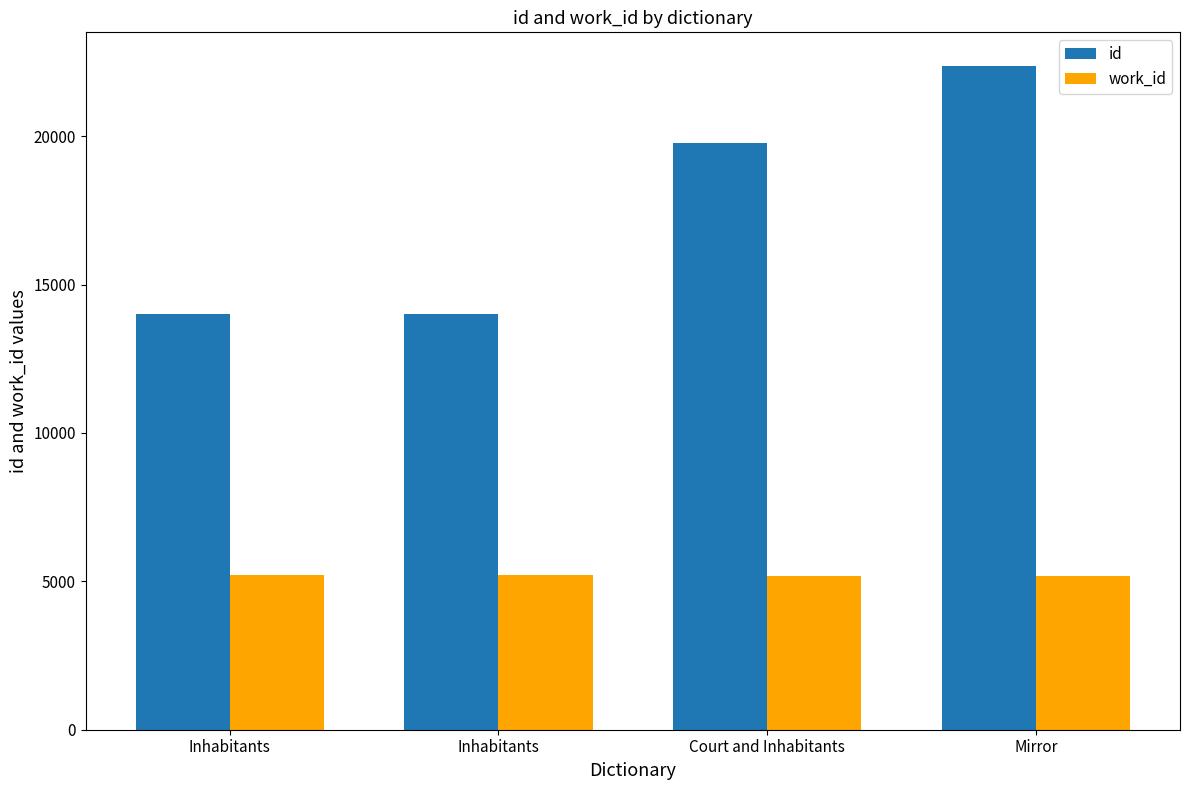

How many data points in work_id are less than 5202?

2